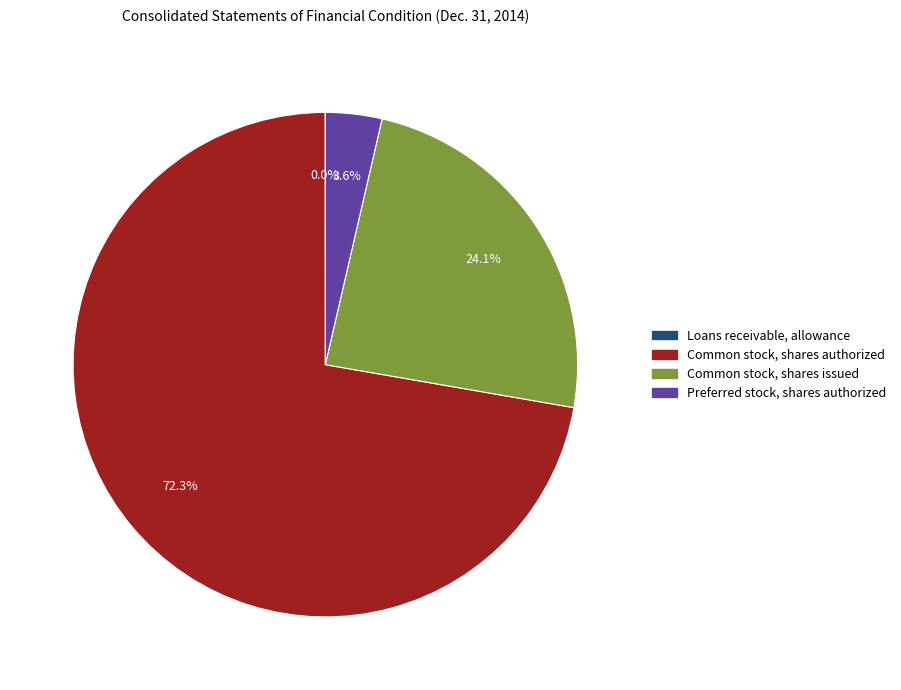

To the nearest percent, what portion does Preferred stock, shares authorized represent?

4%